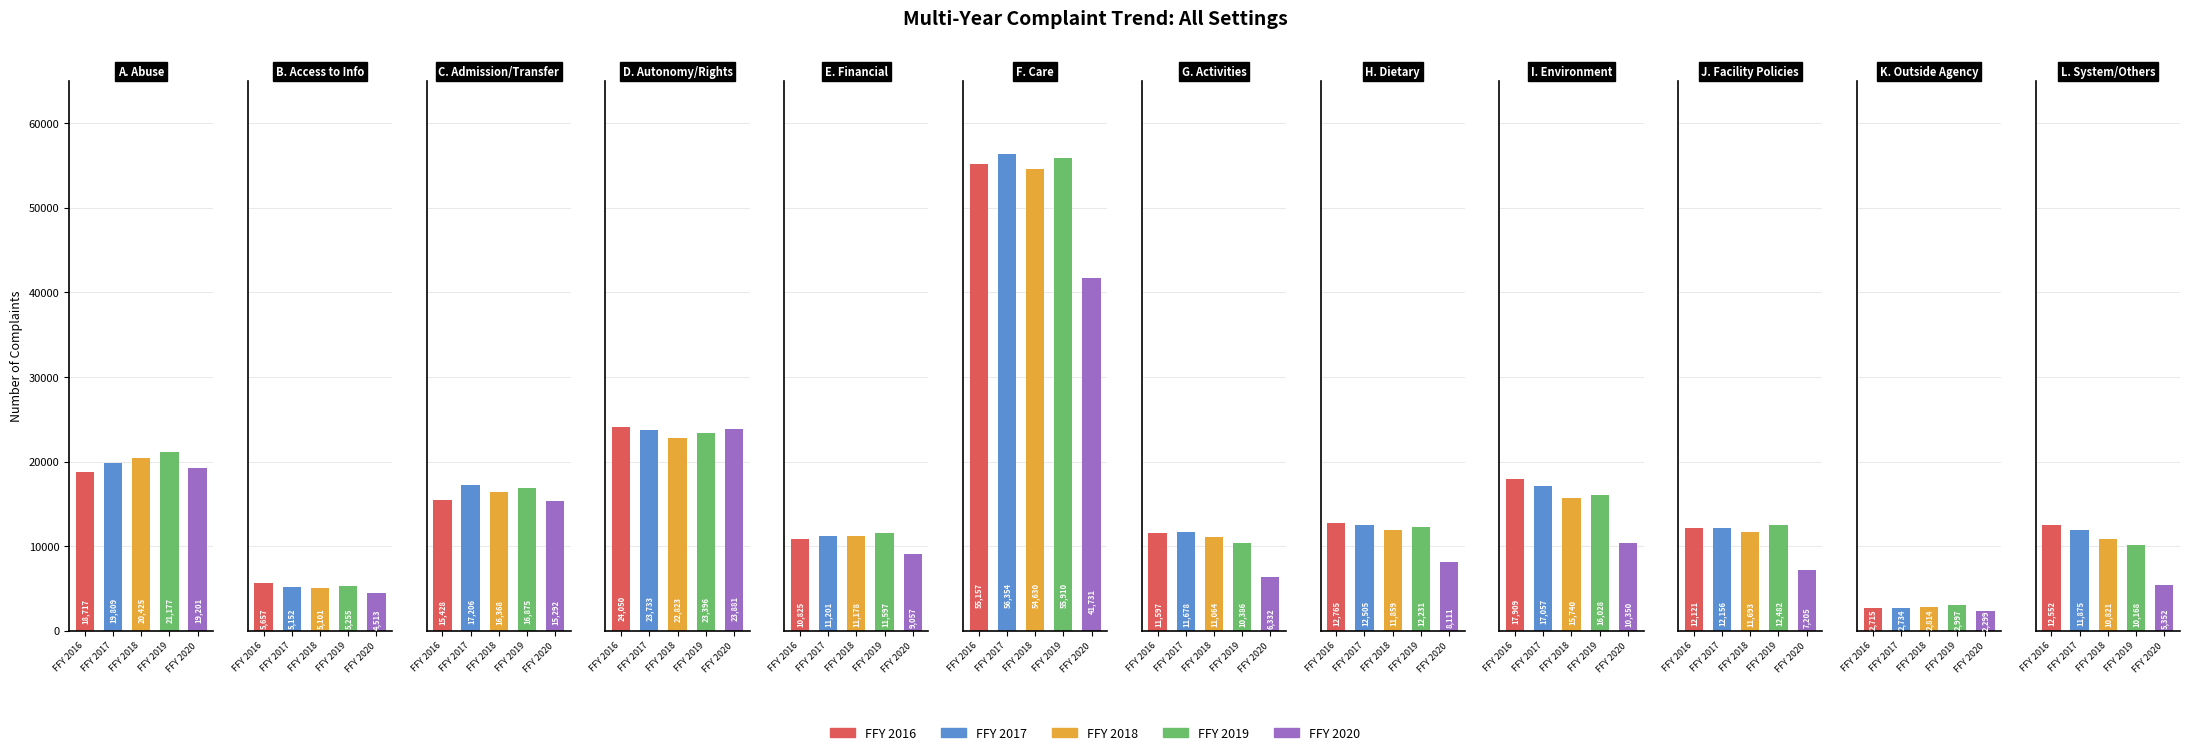

Reading left to right, what are all the values shown in this chart?

FFY 2016: 18717	5657	15428	24050	10825	55157	11597	12765	17909	12121	2715	12552
FFY 2017: 19809	5152	17206	23733	11201	56354	11678	12505	17057	12156	2734	11875
FFY 2018: 20425	5101	16368	22823	11178	54630	11064	11859	15740	11693	2814	10821
FFY 2019: 21177	5255	16875	23396	11597	55910	10386	12231	16028	12482	2997	10168
FFY 2020: 19201	4513	15292	23881	9057	41731	6332	8111	10350	7205	2299	5352